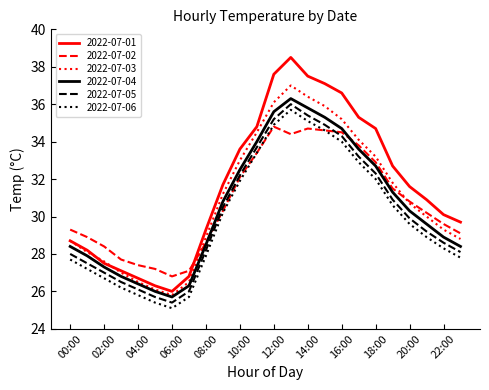

Which series has the largest total across all categories?

2022-07-01